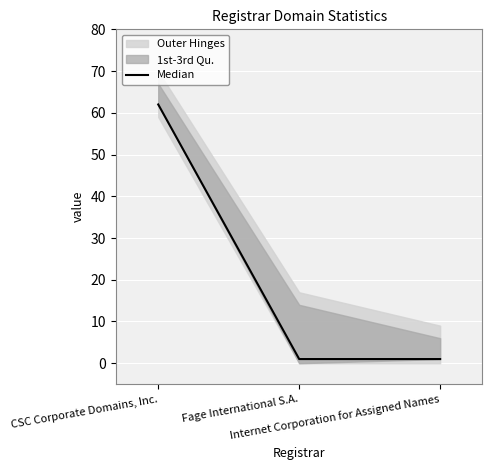

True or false: the data shows 62 at CSC Corporate Domains, Inc..

True